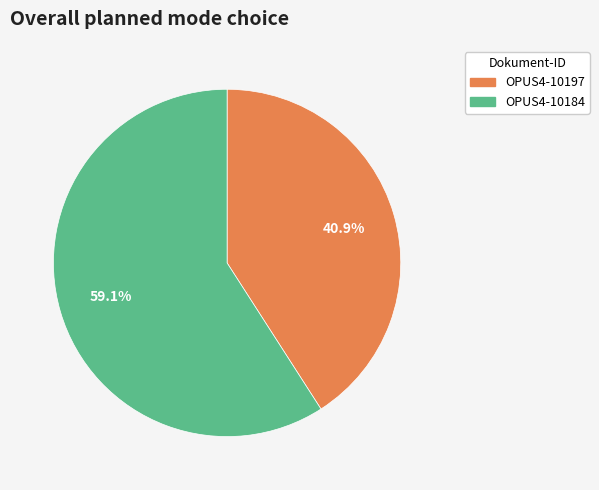

Rank the categories by value from lowest to highest.

OPUS4-10197, OPUS4-10184